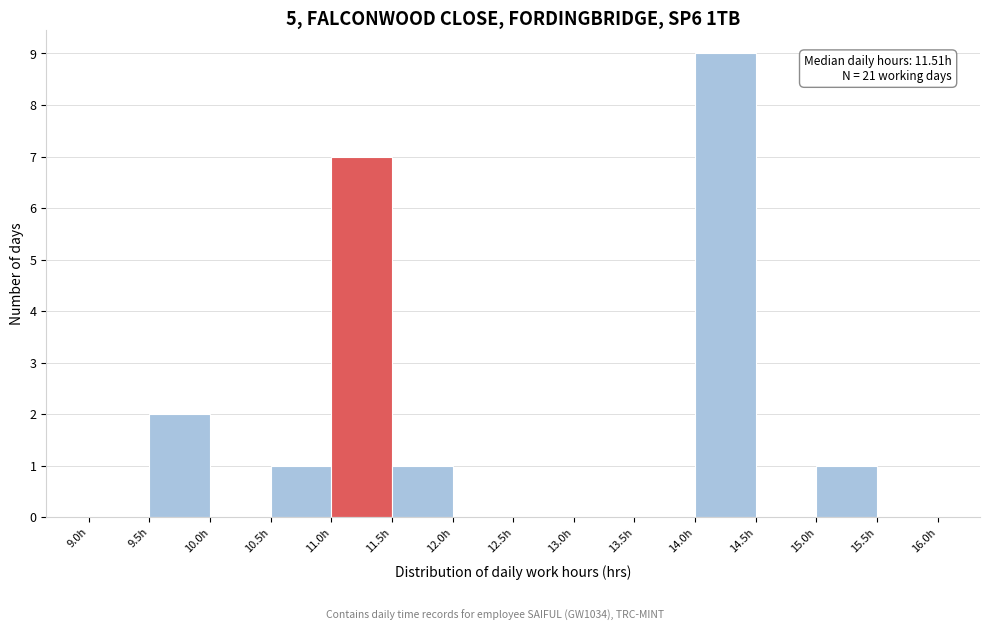

Which range on the x-axis has the tallest bar?

14.0 to 14.5